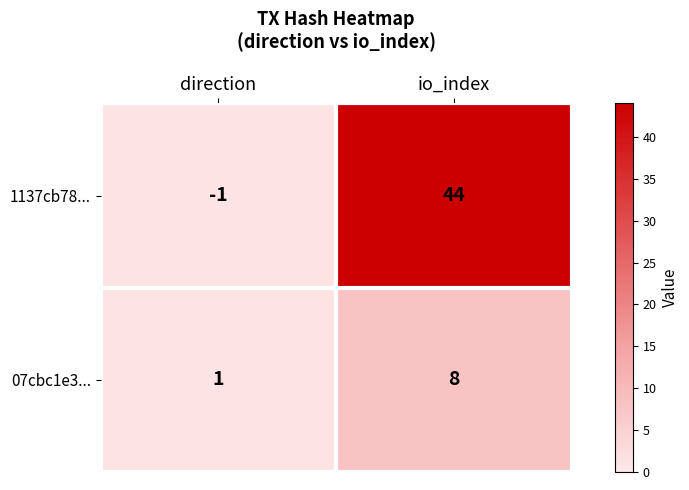

Rank the series by their average value, from lowest to highest.

07cbc1e3..., 1137cb78...